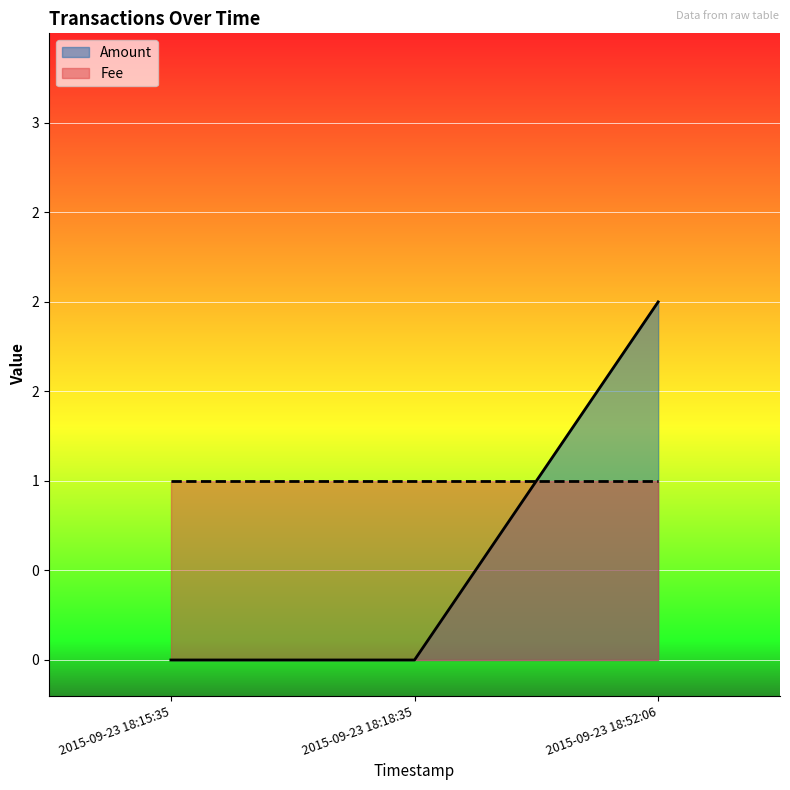

Reading right to left, extract all data points from this chart.

Amount: 2	0	0
Fee: 1	1	1